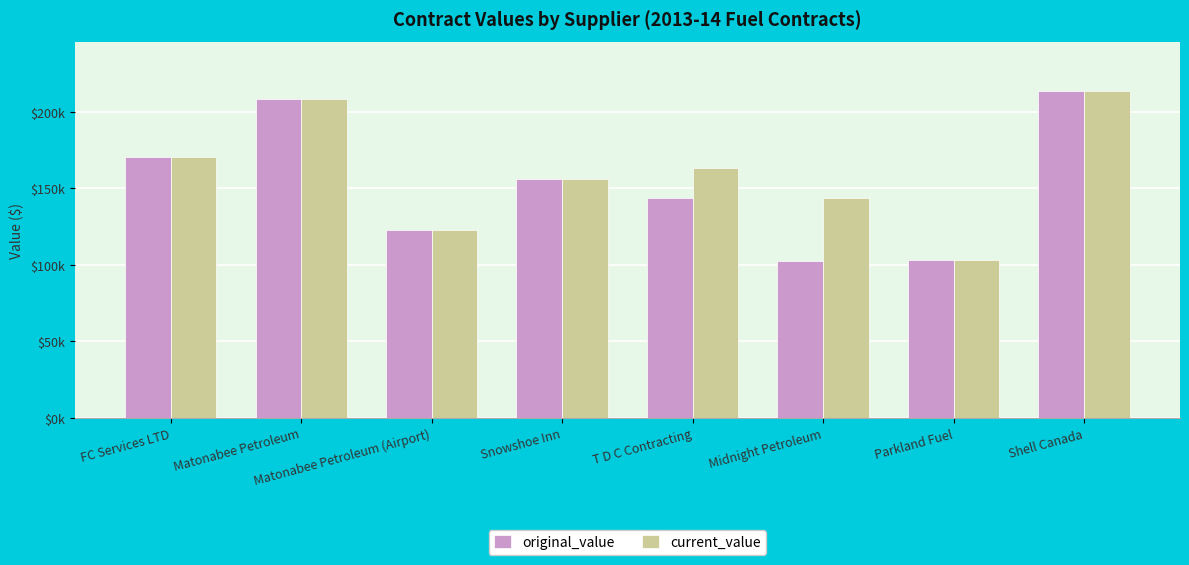

List the series in order of their peak value, lowest first.

original_value, current_value